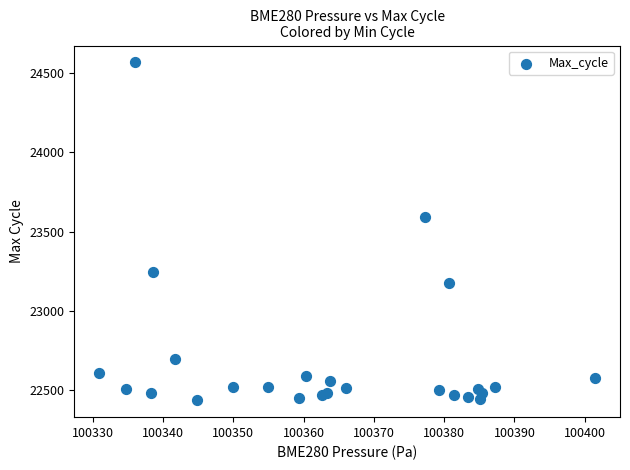

What Y value in the scatter plot is closest to 23502?

23595